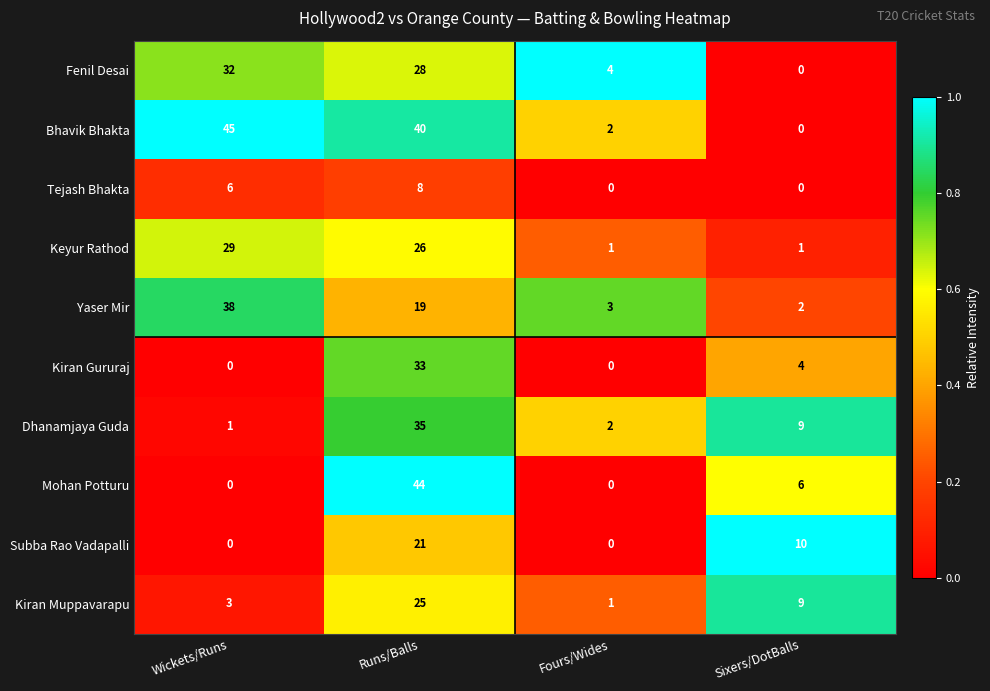

At Runs/Balls, list the series in order from smallest to largest.

Tejash Bhakta, Yaser Mir, Subba Rao Vadapalli, Kiran Muppavarapu, Keyur Rathod, Fenil Desai, Kiran Gururaj, Dhanamjaya Guda, Bhavik Bhakta, Mohan Potturu